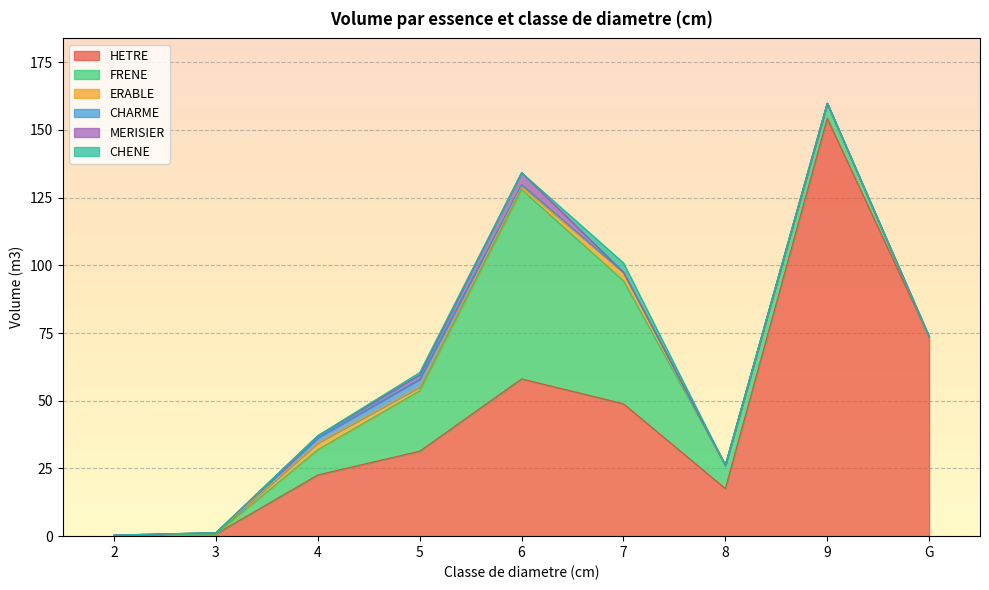

Which label corresponds to the largest value in the chart?

9